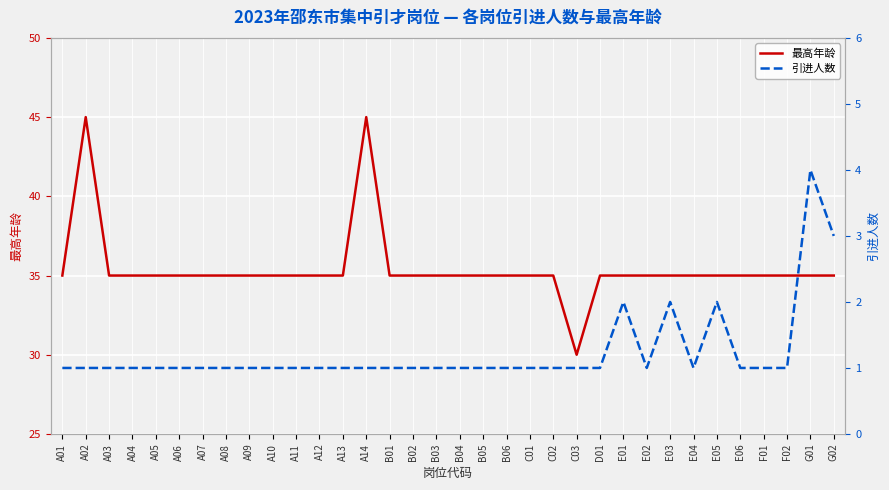

Between B01 and B06, which is larger?

B01